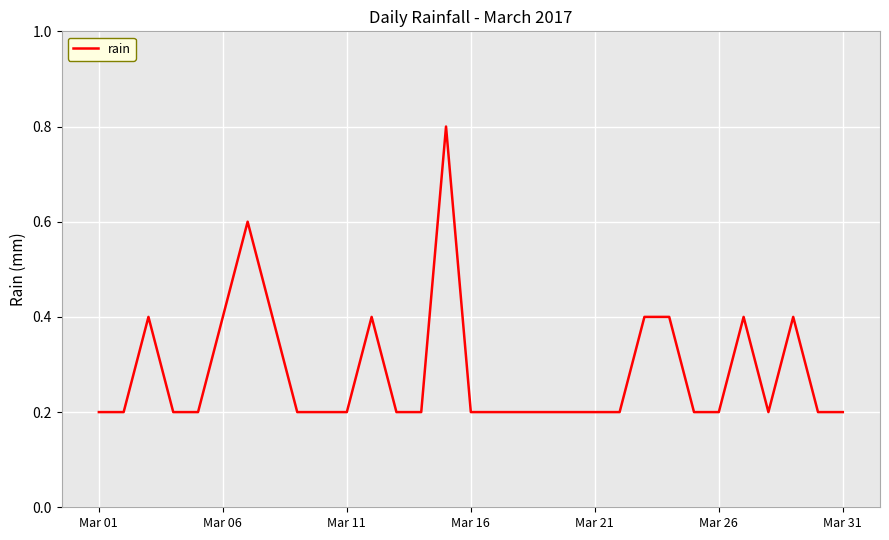

What is the difference between the maximum and minimum values?

0.6